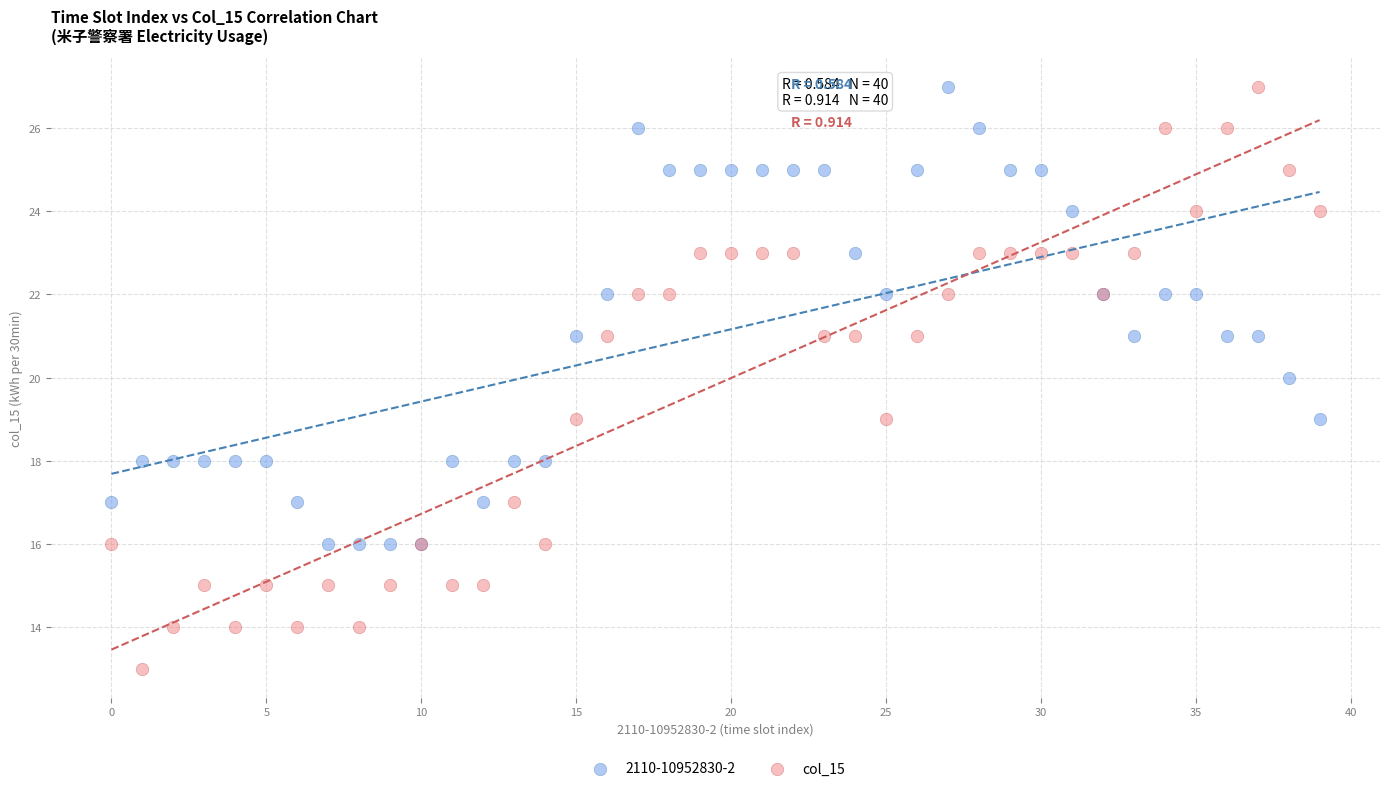

Which series reaches the minimum Y coordinate?

col_15